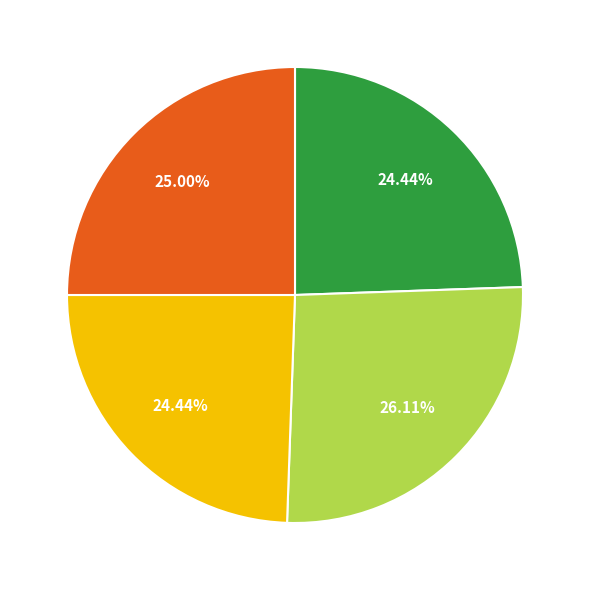

Does any single category account for the majority?

No